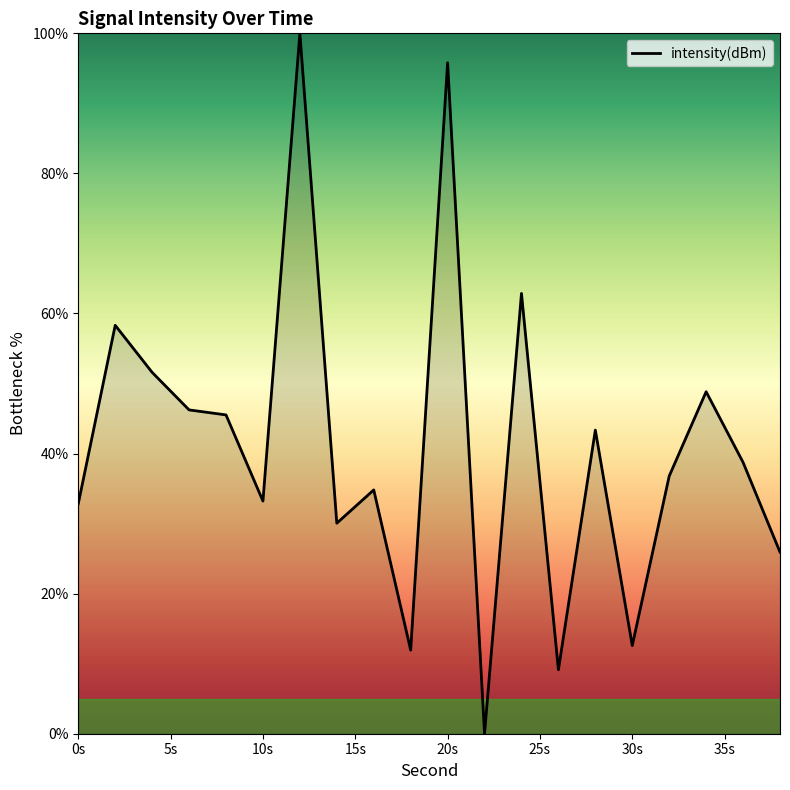

Is this an area chart (filled region under the line)?

No